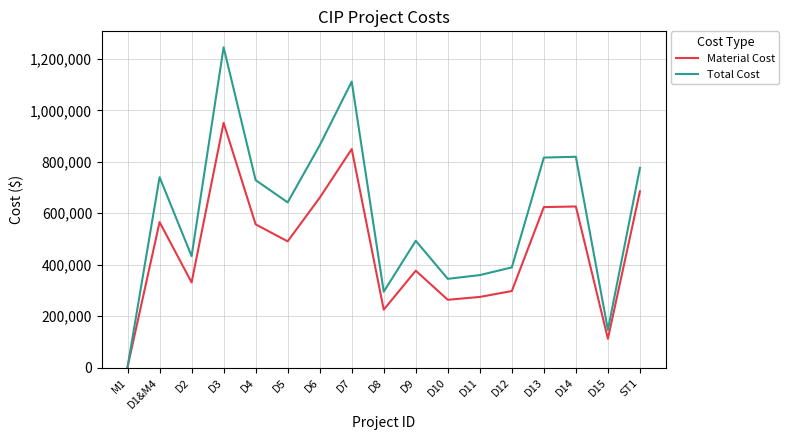

Which series has the widest spread of values?

Total Cost